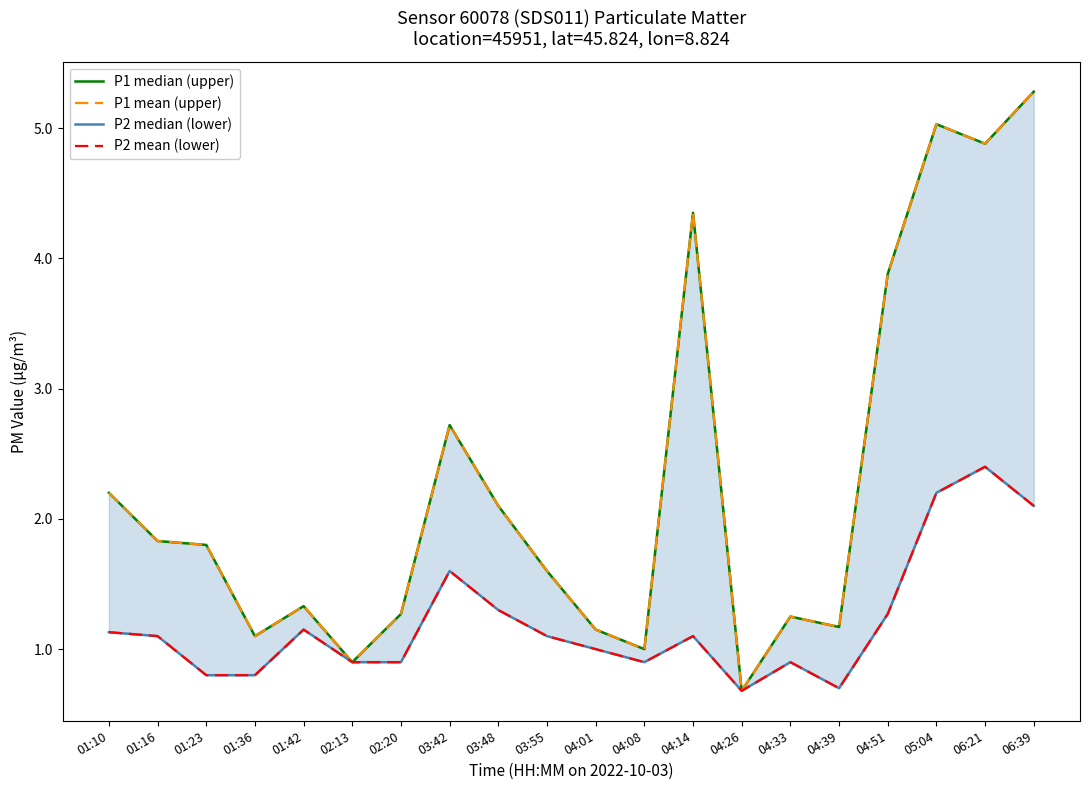

At 02:13, list the series in order from smallest to largest.

P1 median (upper), P1 mean (upper), P2 median (lower), P2 mean (lower)